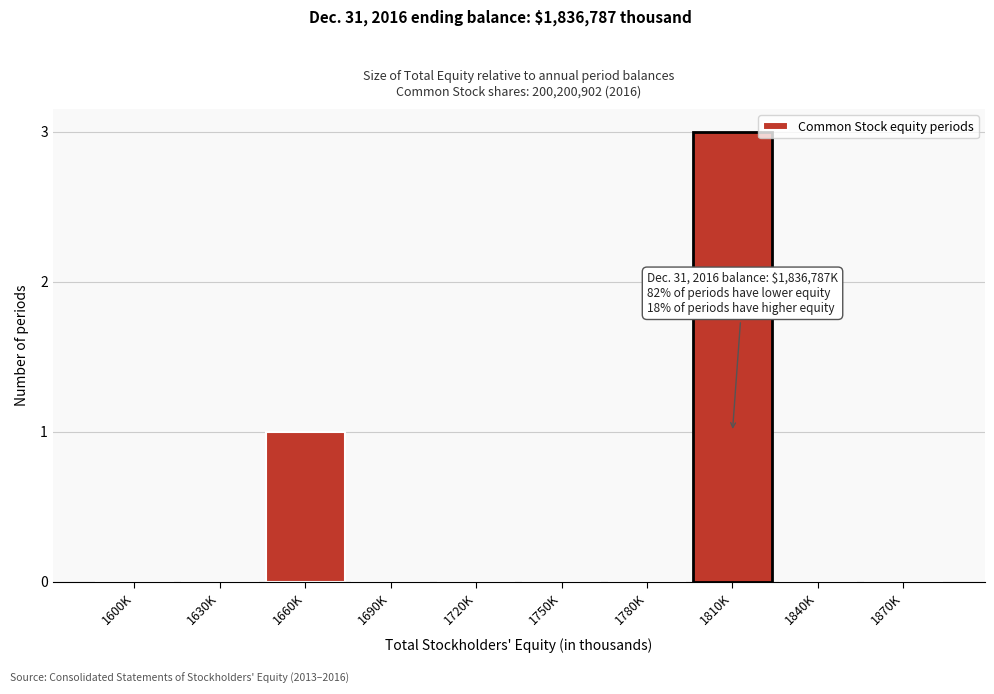

Reading left to right, extract all data points from this chart.

1600K=0	1630K=0	1660K=1	1690K=0	1720K=0	1750K=0	1780K=0	1810K=3	1840K=0	1870K=0